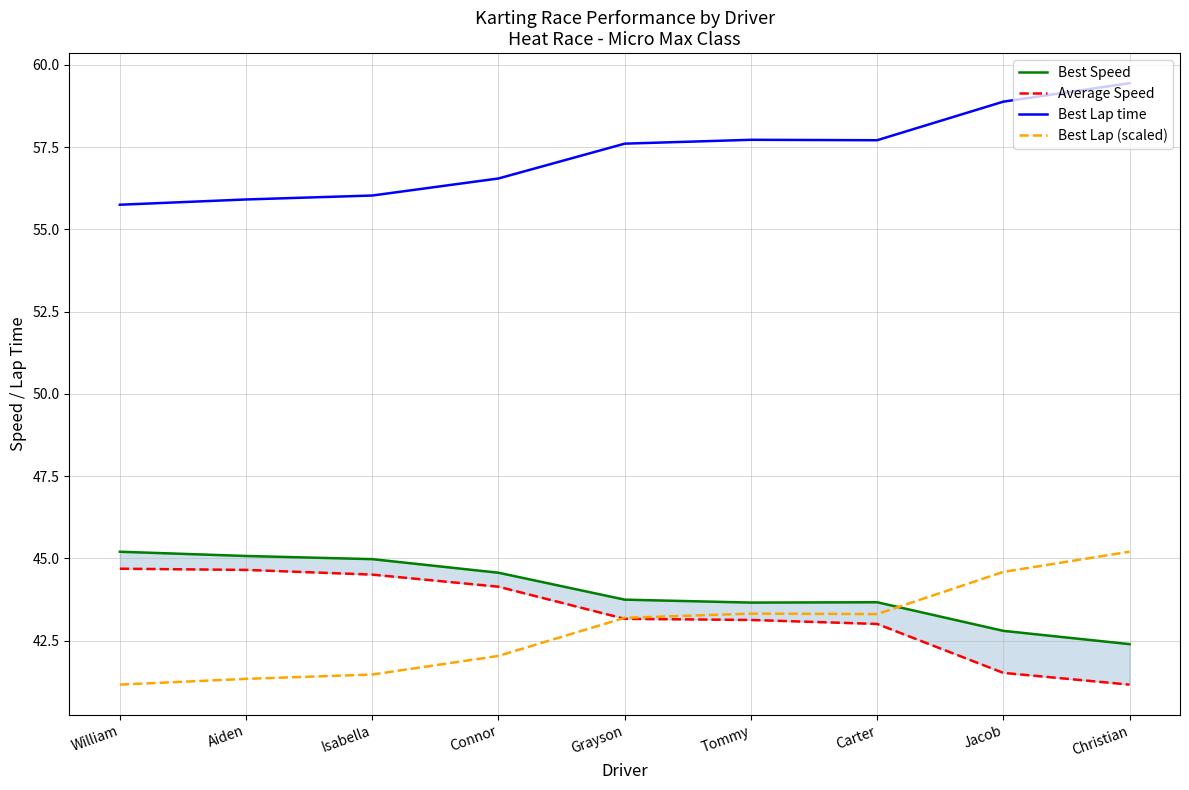

What are all the series names shown in the legend?

Best Speed, Average Speed, Best Lap time, Best Lap (scaled)